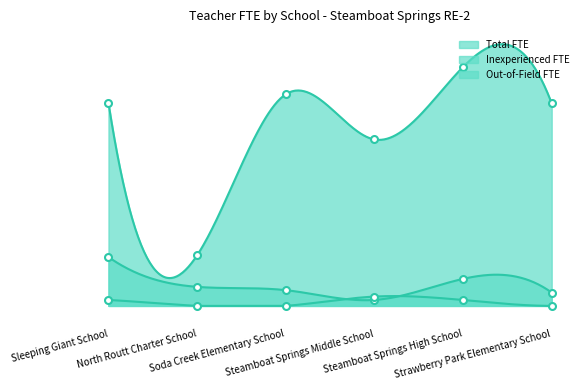

How many data points does each series have?

6